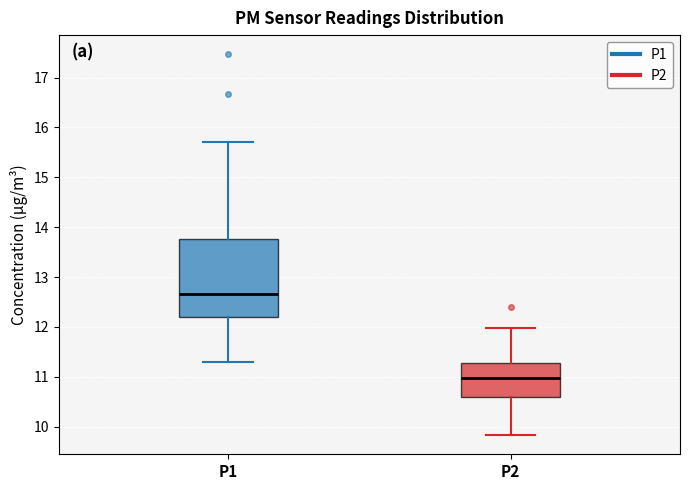

Where is the lower edge of the box for P1 on the y-axis? The values are not printed on the chart, so give them approximately, as read against the axis.

12.2